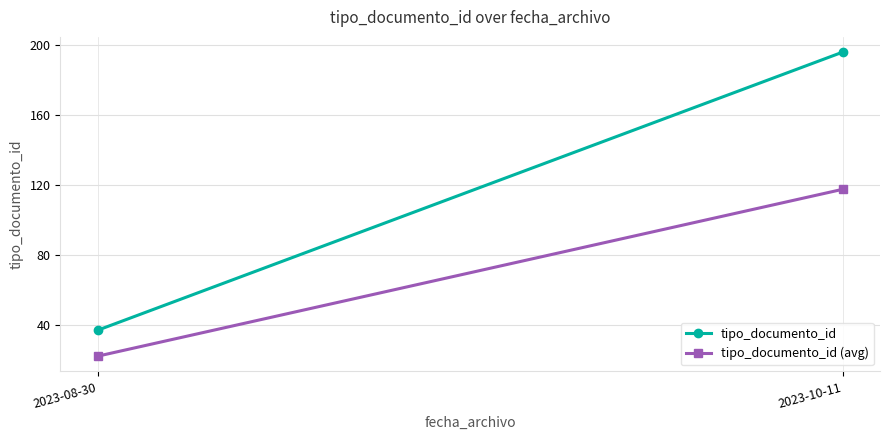

The tipo_documento_id (avg) series shows 5.7 at 2023-08-30. True or false?

False